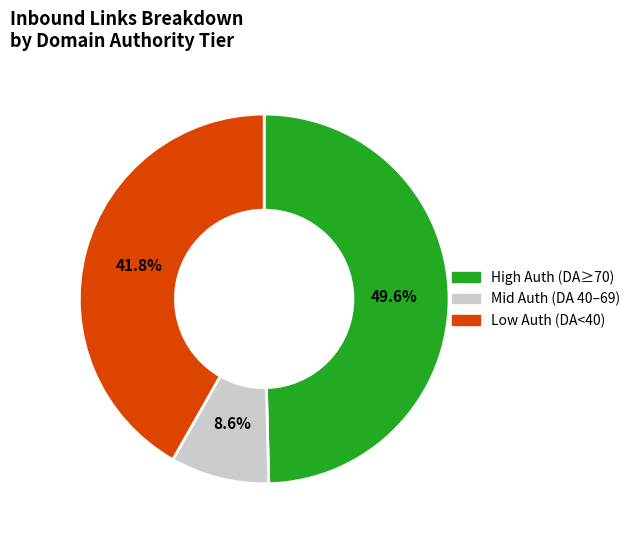

Does any single category account for the majority?

No